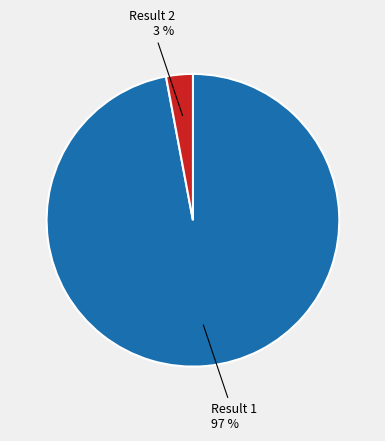

How many segments does this pie chart have?

2